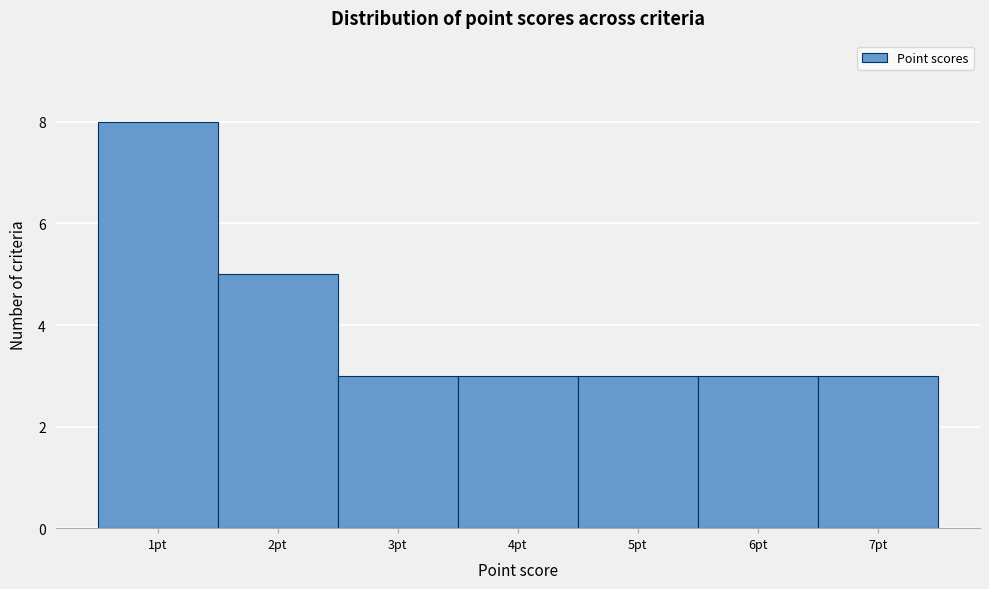

Reading left to right, list every bar in this chart as the range it spans on the x-axis followed by its height. The values are not printed on the chart, so give them approximately, as read against the axis.

0.5 to 1.5: 8
1.5 to 2.5: 5
2.5 to 3.5: 3
3.5 to 4.5: 3
4.5 to 5.5: 3
5.5 to 6.5: 3
6.5 to 7.5: 3